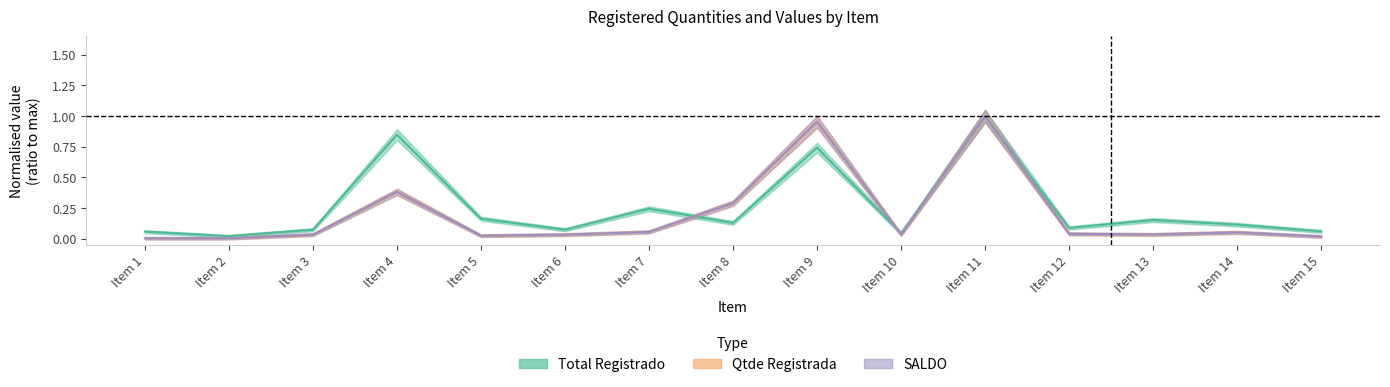

At which label does Total Registrado reach its peak?

Item 11